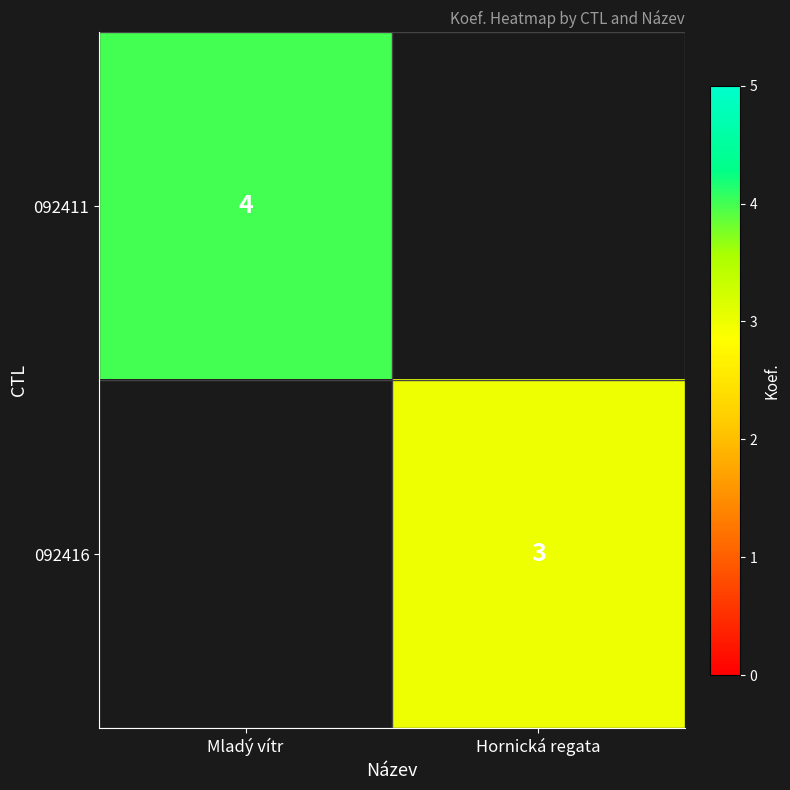

At how many categories does at least one series exceed 3?

1